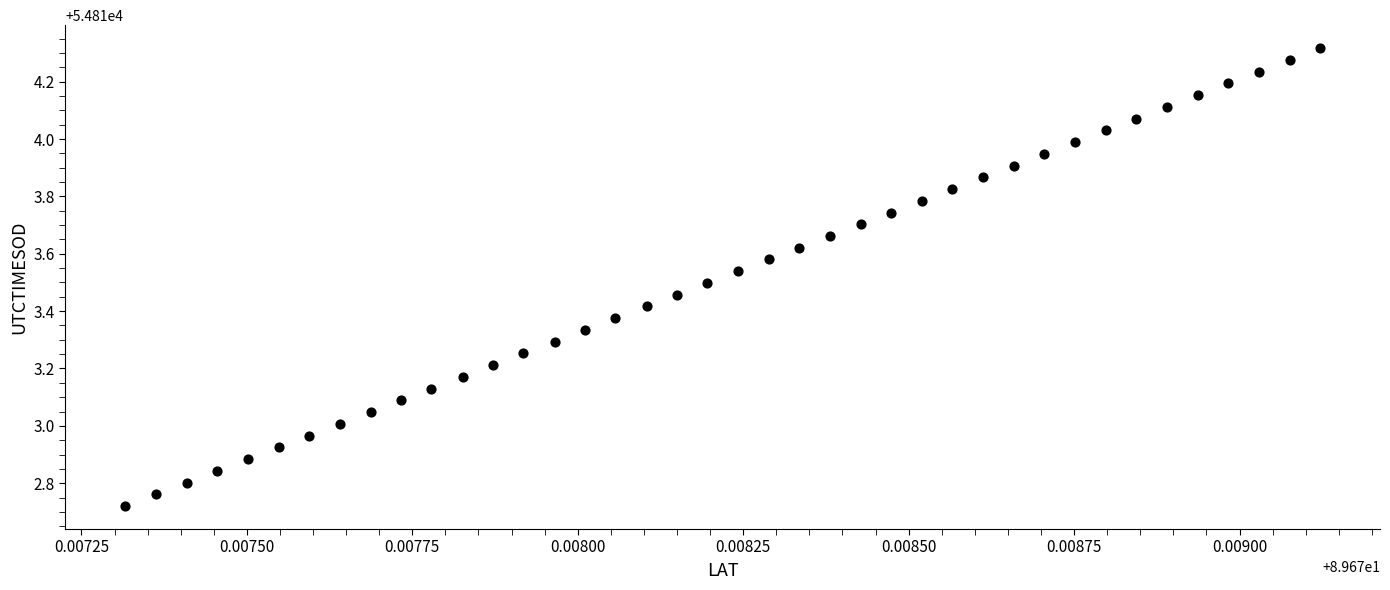

What is the range of Y values (max minus min)?

1.6